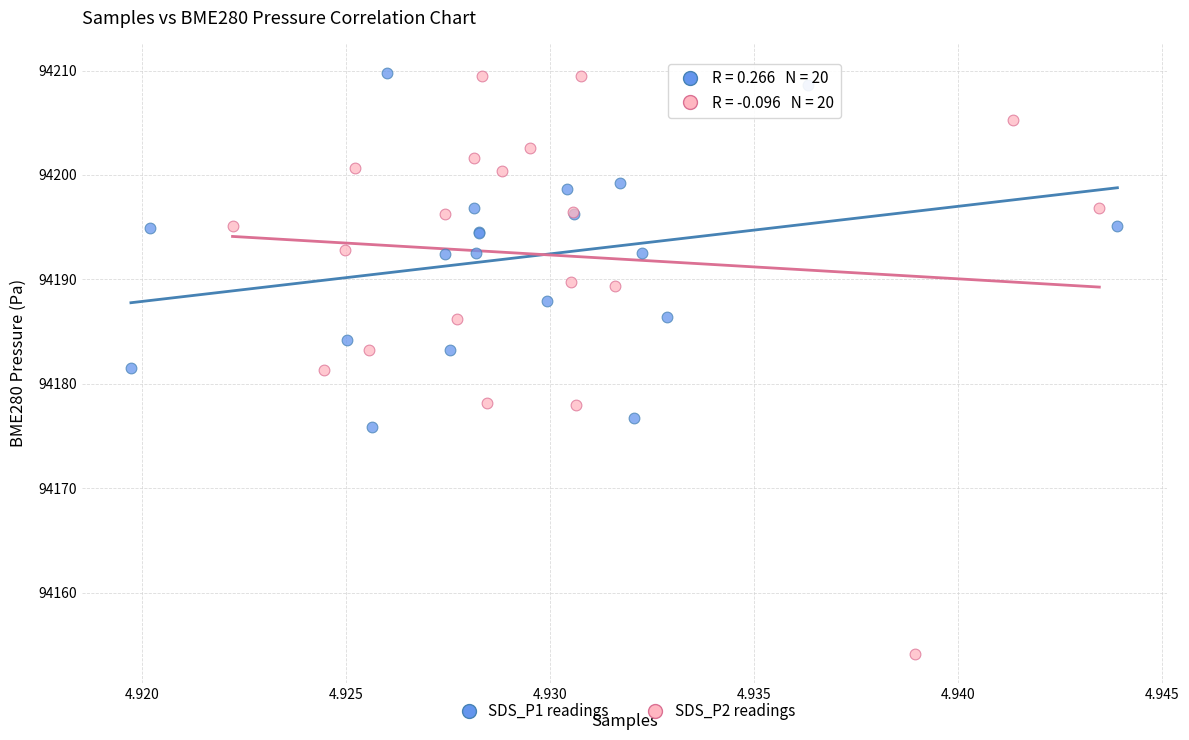

What are all the series names shown in the legend?

SDS_P1 readings, SDS_P2 readings